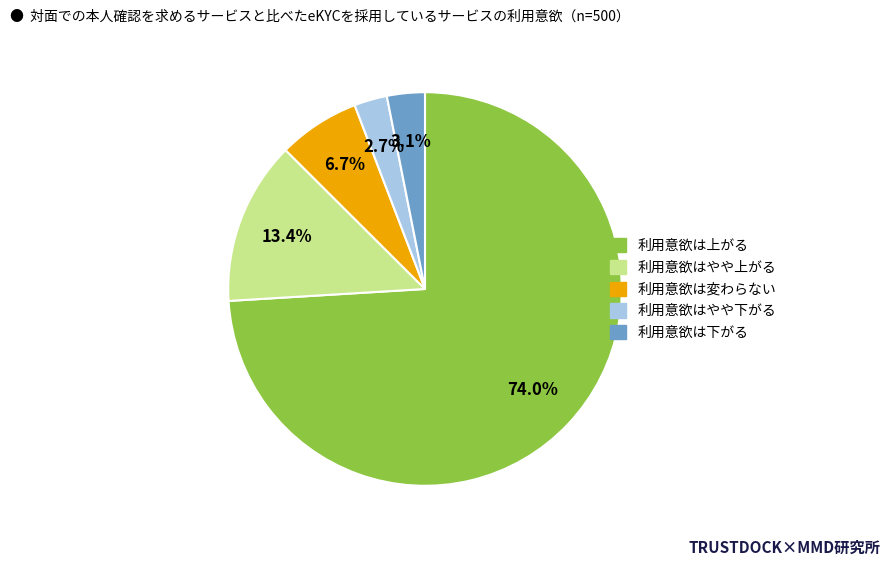

Is there any slice that represents more than half of the pie?

Yes